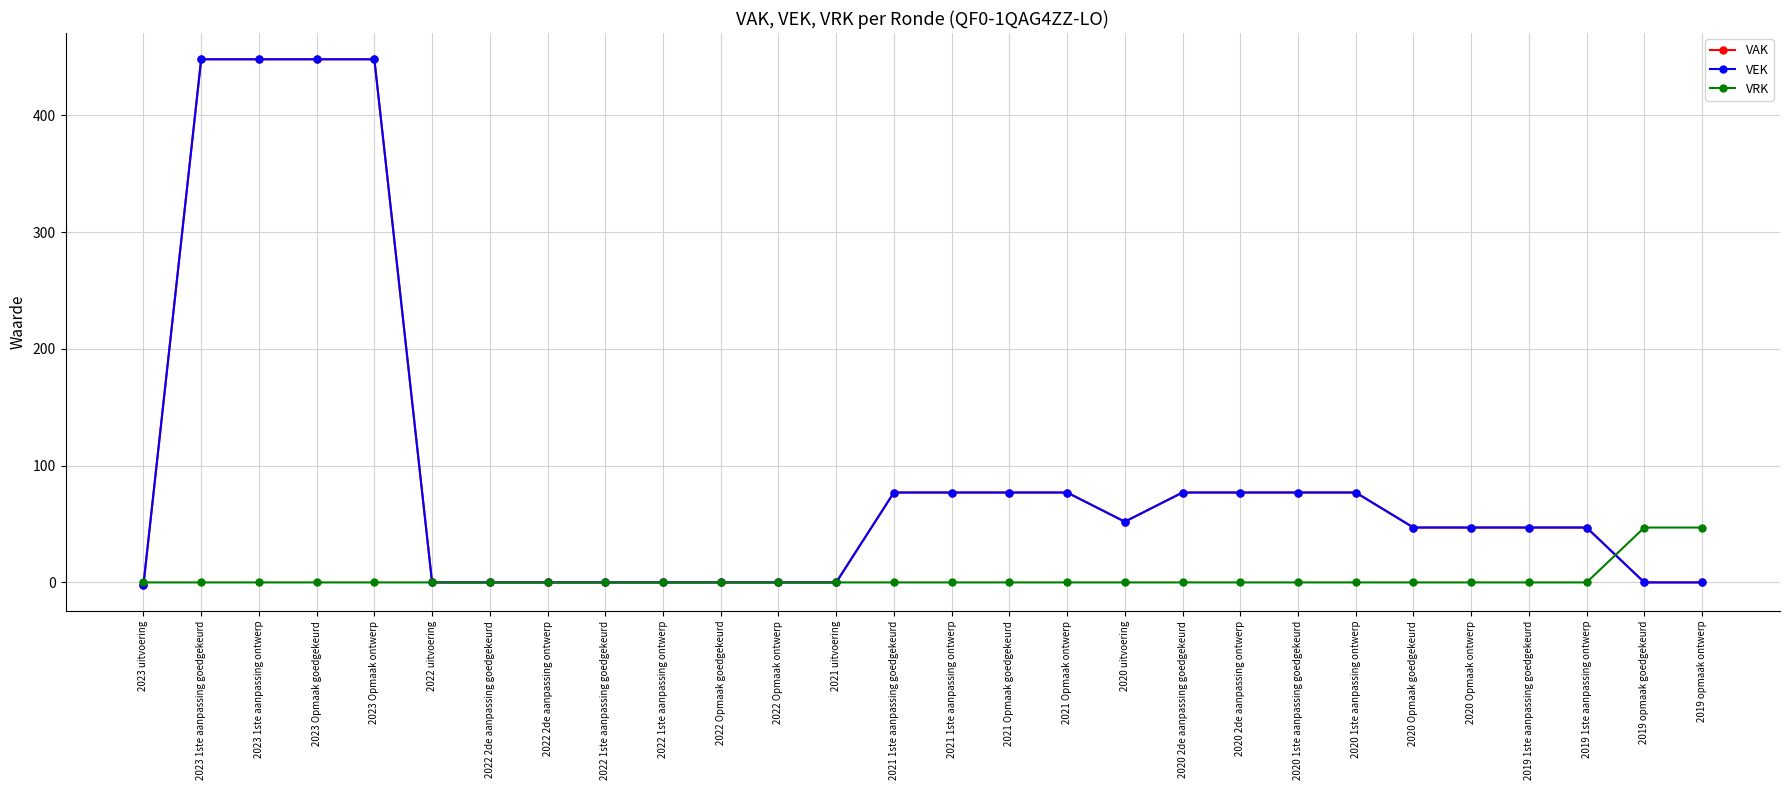

What is the minimum value shown in the chart?

-2